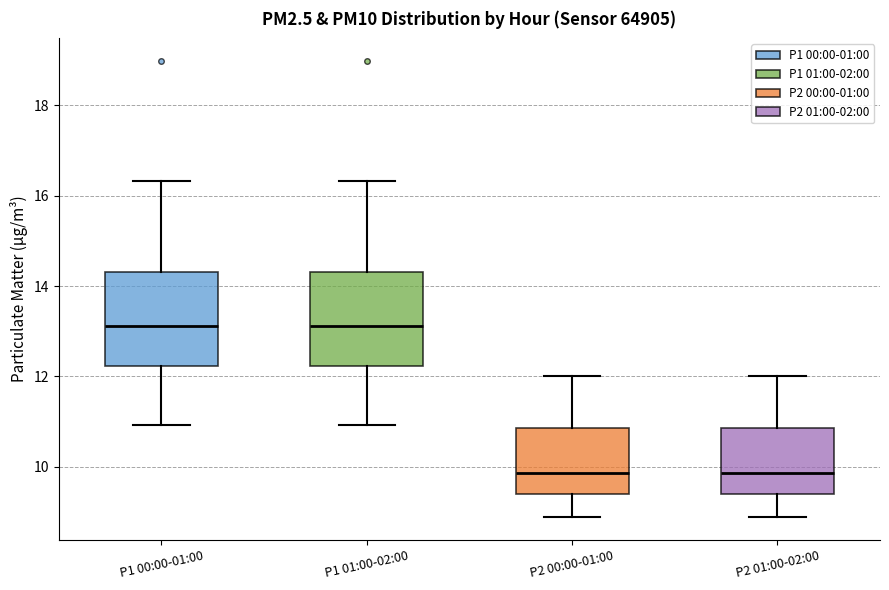

Reading left to right, transcribe this box plot: for each box, give where its median line is, the range the box spans, and where its two whiskers end, as read against the y-axis. The values are not printed on the chart, so give them approximately, as read against the axis.

P1 00:00-01:00: median 13.2, box 12.2 to 14.4, whiskers 11.0 to 16.4
P1 01:00-02:00: median 13.2, box 12.2 to 14.4, whiskers 11.0 to 16.4
P2 00:00-01:00: median 9.8, box 9.4 to 10.8, whiskers 8.8 to 12.0
P2 01:00-02:00: median 9.8, box 9.4 to 10.8, whiskers 8.8 to 12.0